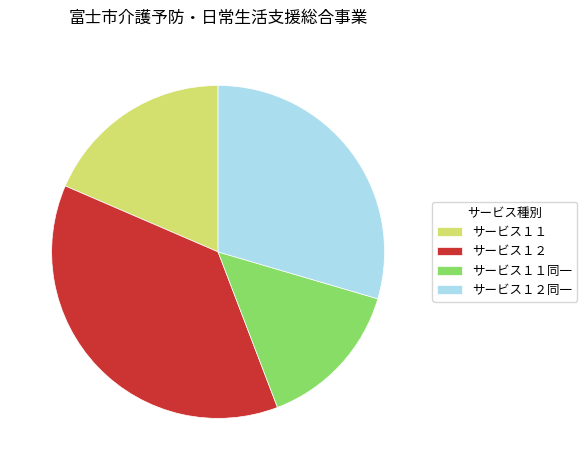

Rank the categories by value from highest to lowest.

サービス１２, サービス１２同一, サービス１１, サービス１１同一